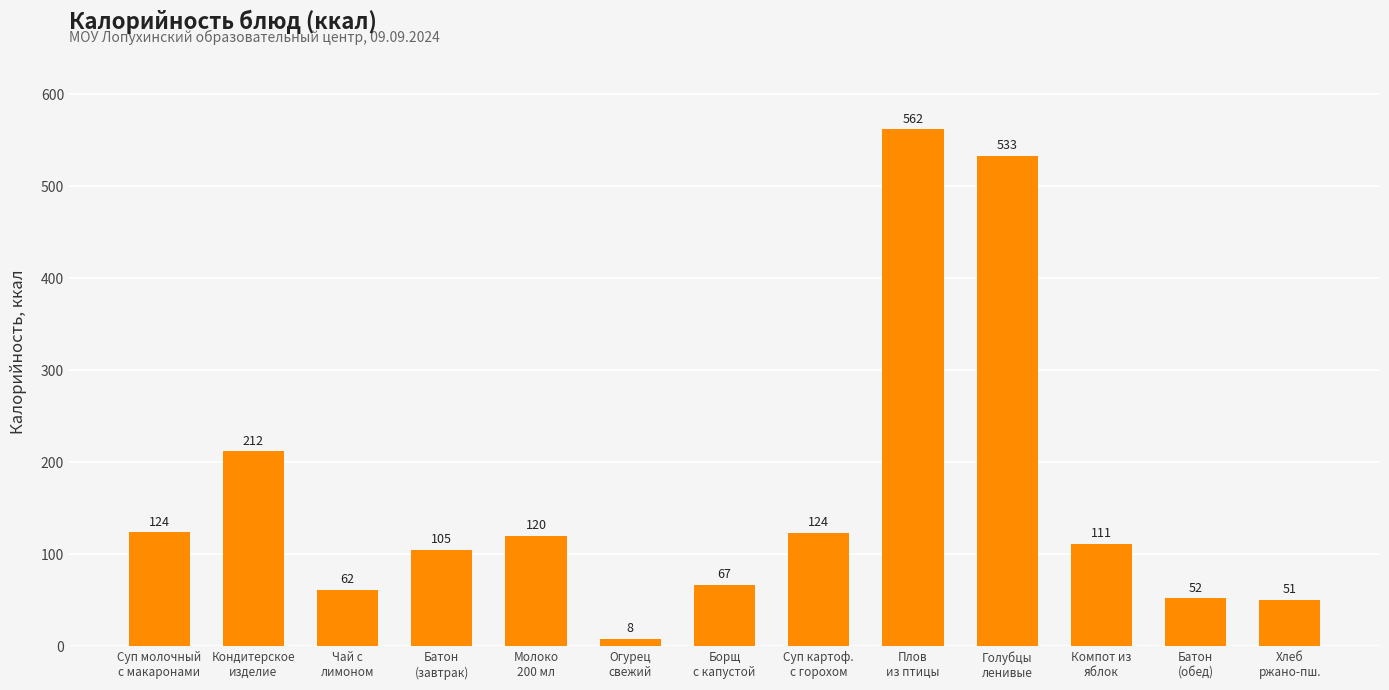

Where is the data nearest to the value 284?

Кондитерское
изделие